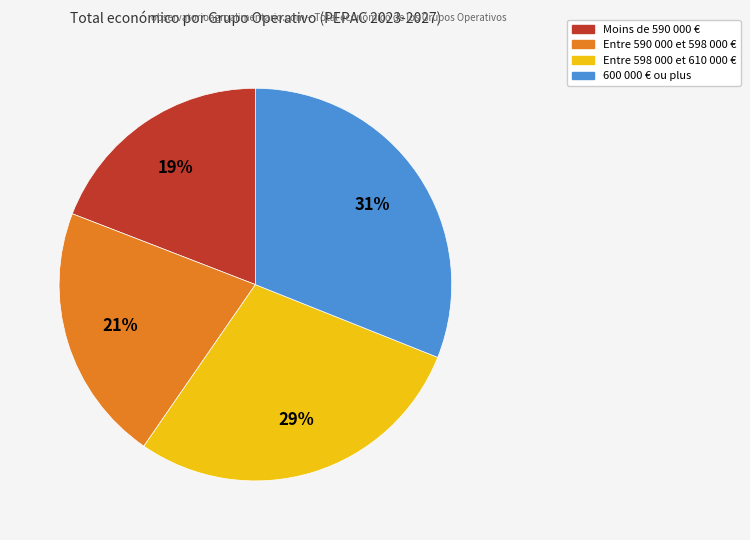

Is there a majority slice in this chart?

No